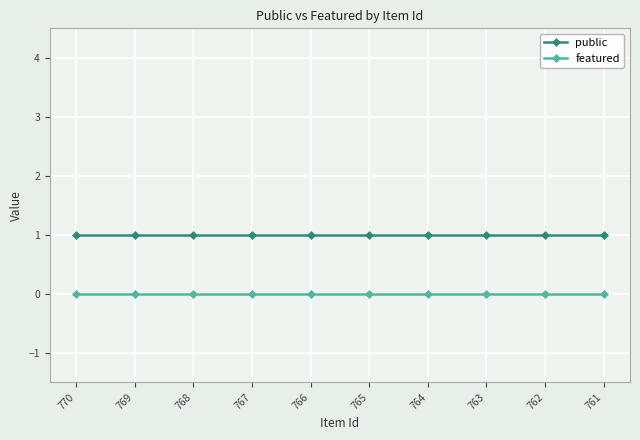

Is it true that public equals 2 at 767?

False